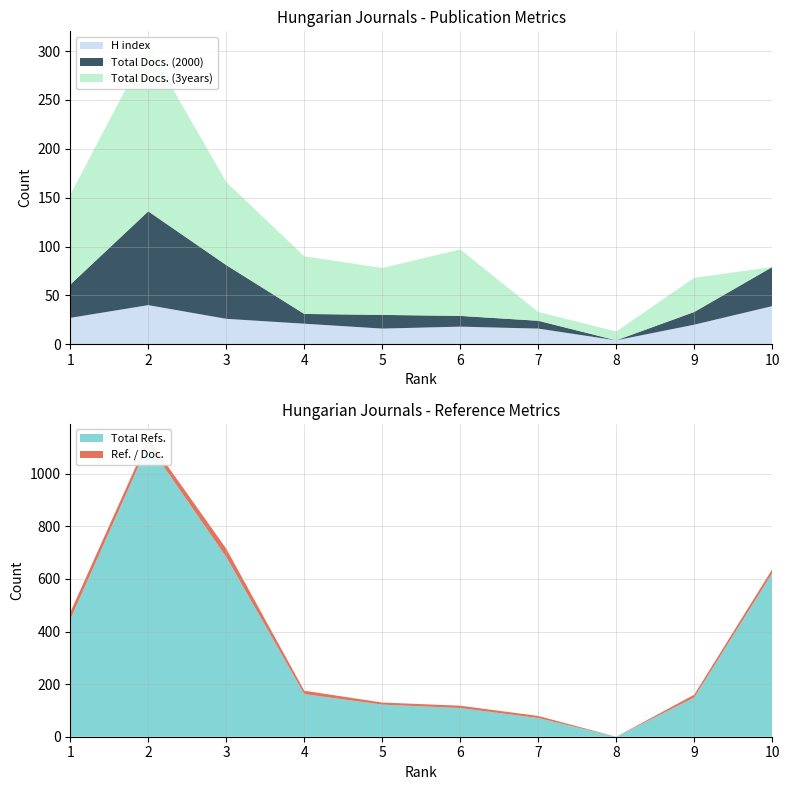

Reading right to left, what are all the values shown in this chart?

H index: 10=39	9=20	8=4	7=16	6=18	5=16	4=21	3=26	2=40	1=27
Total Docs. (2000): 10=40	9=13	8=0	7=8	6=11	5=14	4=10	3=55	2=96	1=34
Total Docs. (3years): 10=0	9=35	8=9	7=9	6=68	5=48	4=59	3=85	2=169	1=92
Total Refs.: 10=622	9=149	8=0	7=71	6=109	5=122	4=162	3=683	2=1112	1=446
Ref. / Doc.: 10=15	9=11	8=0	7=8	6=9	5=8	4=13	3=32	2=21	1=27